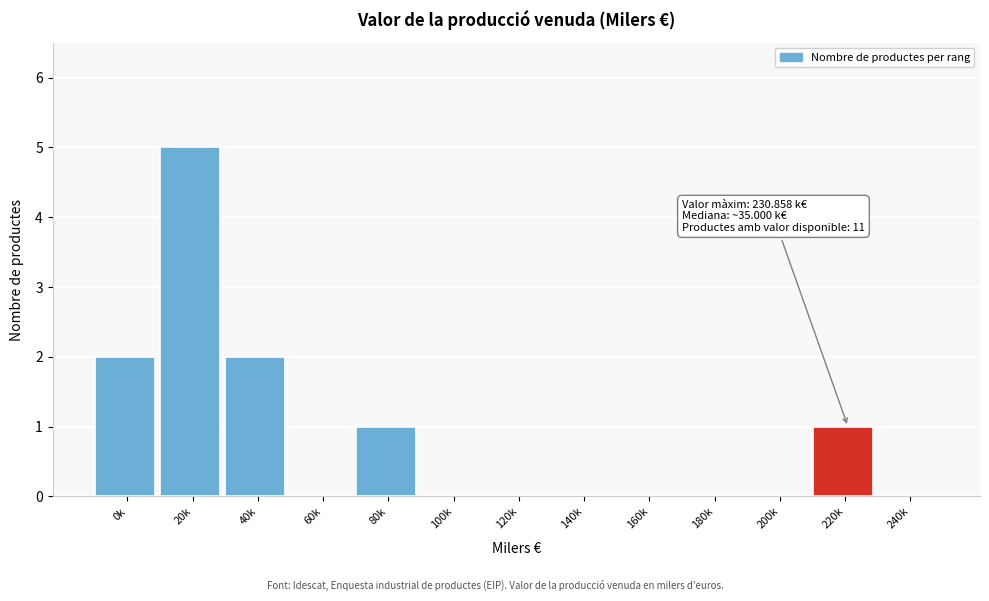

Reading right to left, list all the values displayed in this chart.

240k=0	220k=1	200k=0	180k=0	160k=0	140k=0	120k=0	100k=0	80k=1	60k=0	40k=2	20k=5	0k=2